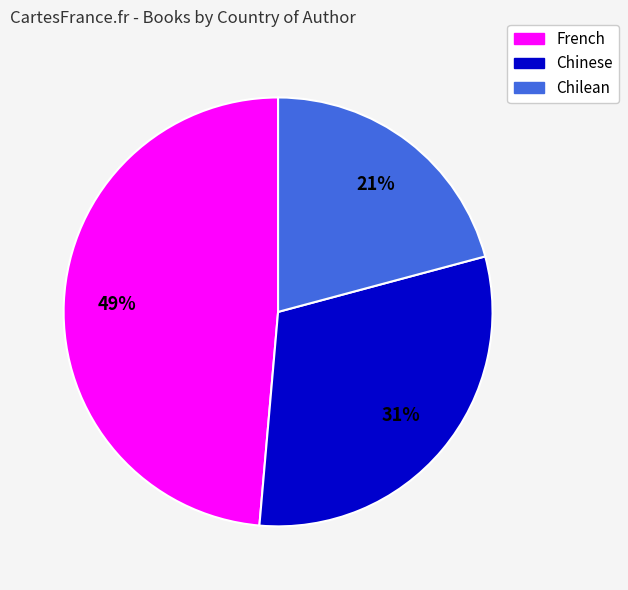

To the nearest percent, what is the combined percentage of Chilean and French?

69%